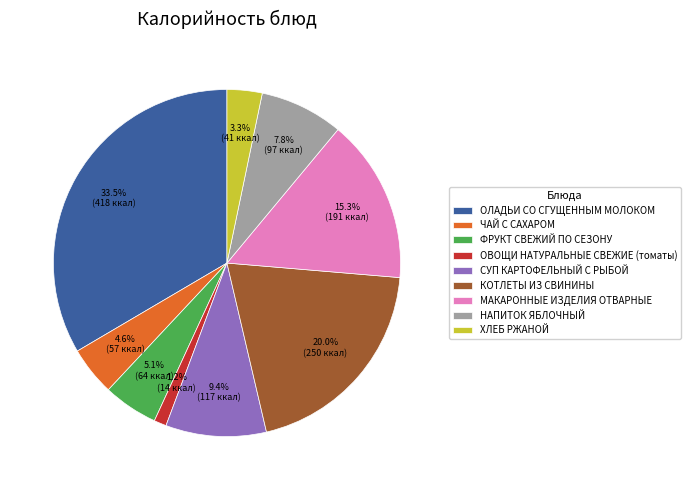

Is there any slice that represents more than half of the pie?

No